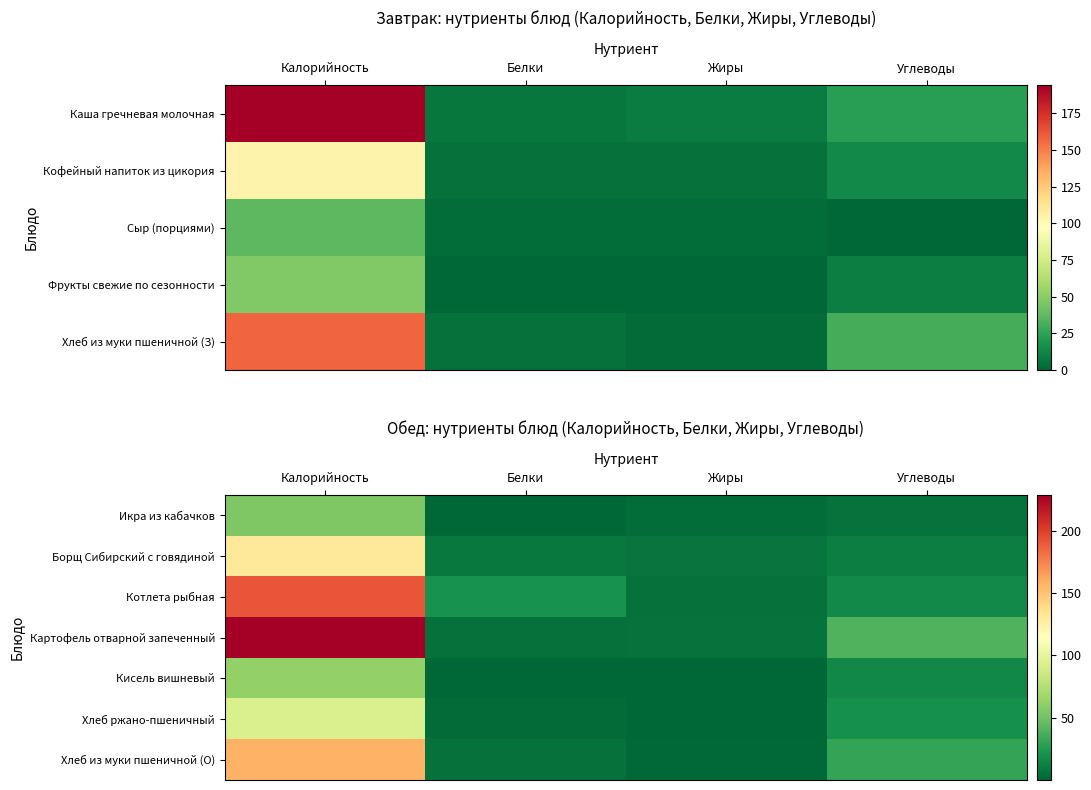

Which series has the largest range (max minus min)?

Картофель отварной запеченный